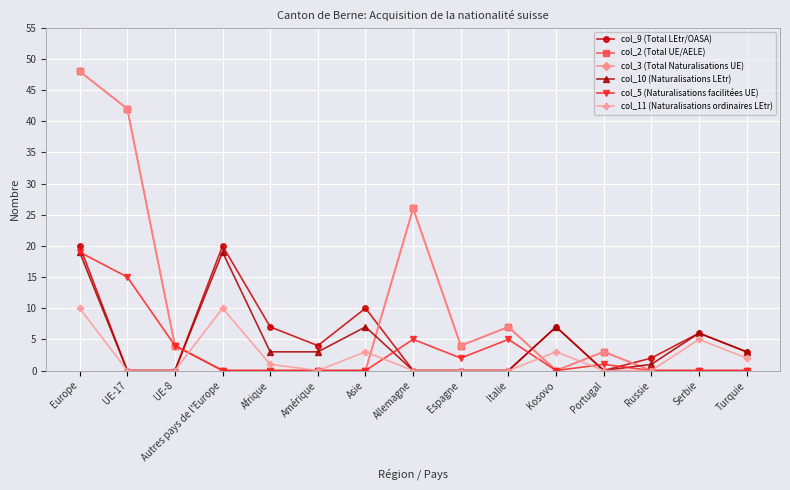

What is the sum of the col_3 (Total Naturalisations UE) values at Asie and Allemagne?

26